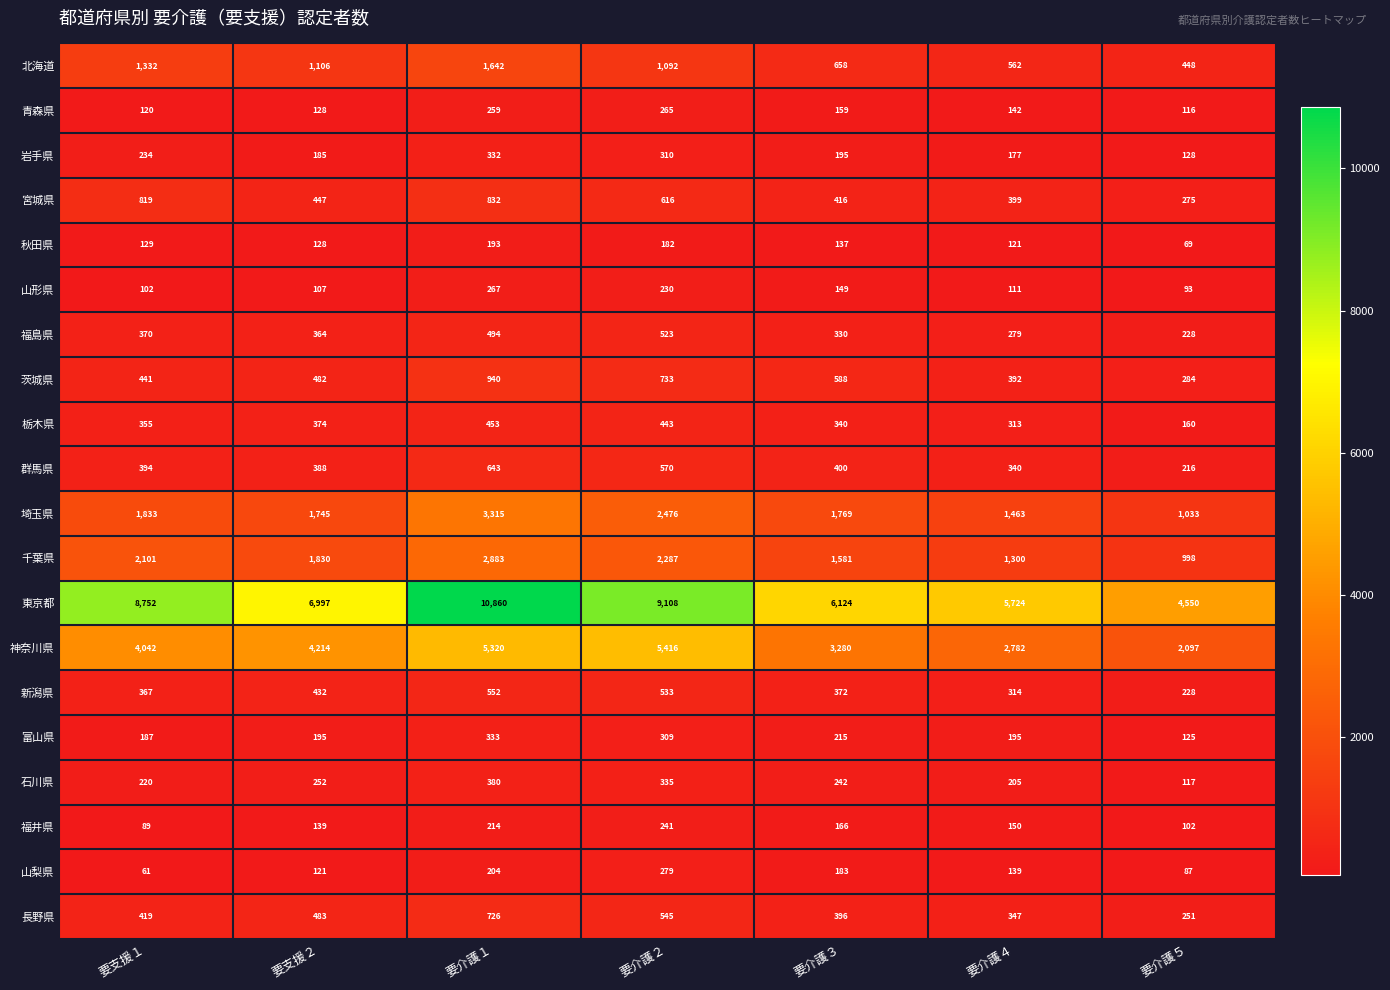

Which category has the lowest value in the 山梨県 series?

要支援１